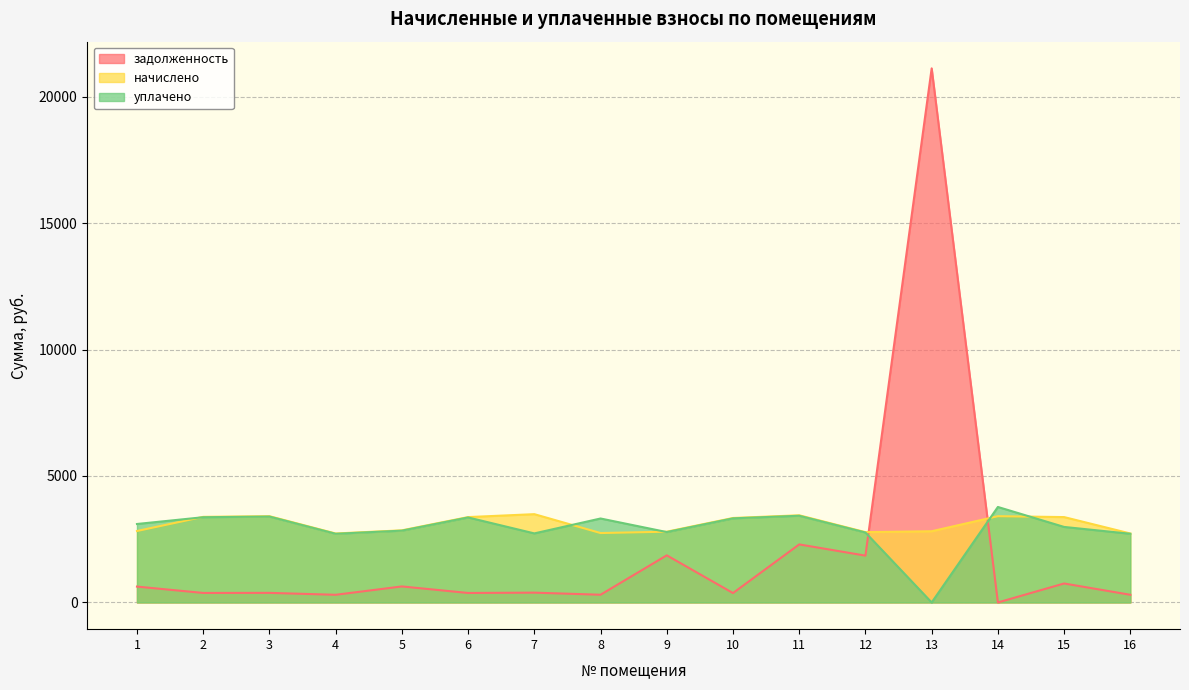

What is the average value of the уплачено series?

2913.4